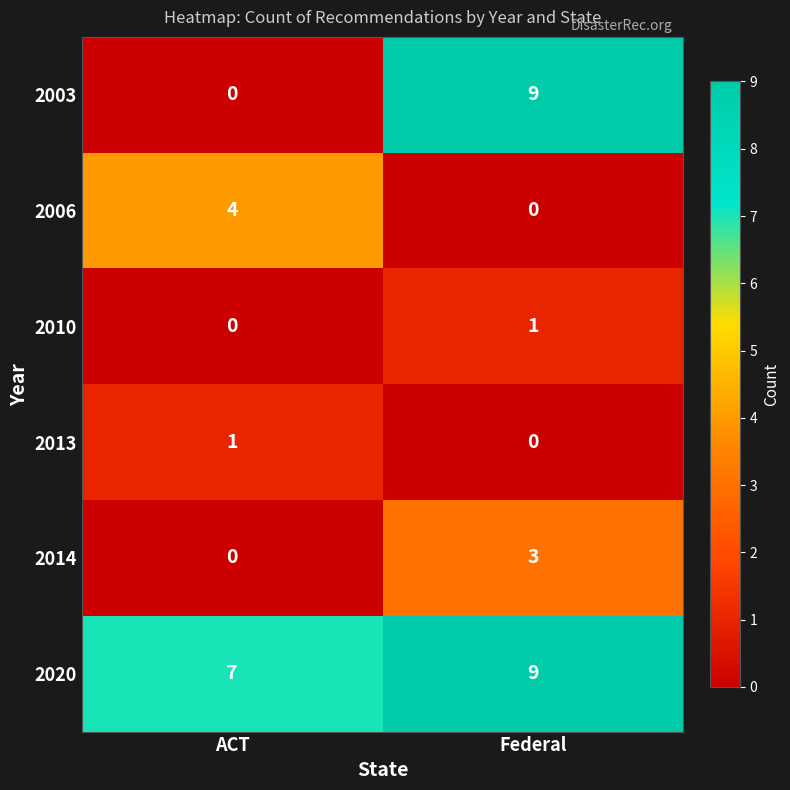

What is the spread (max minus min) of values at ACT?

7